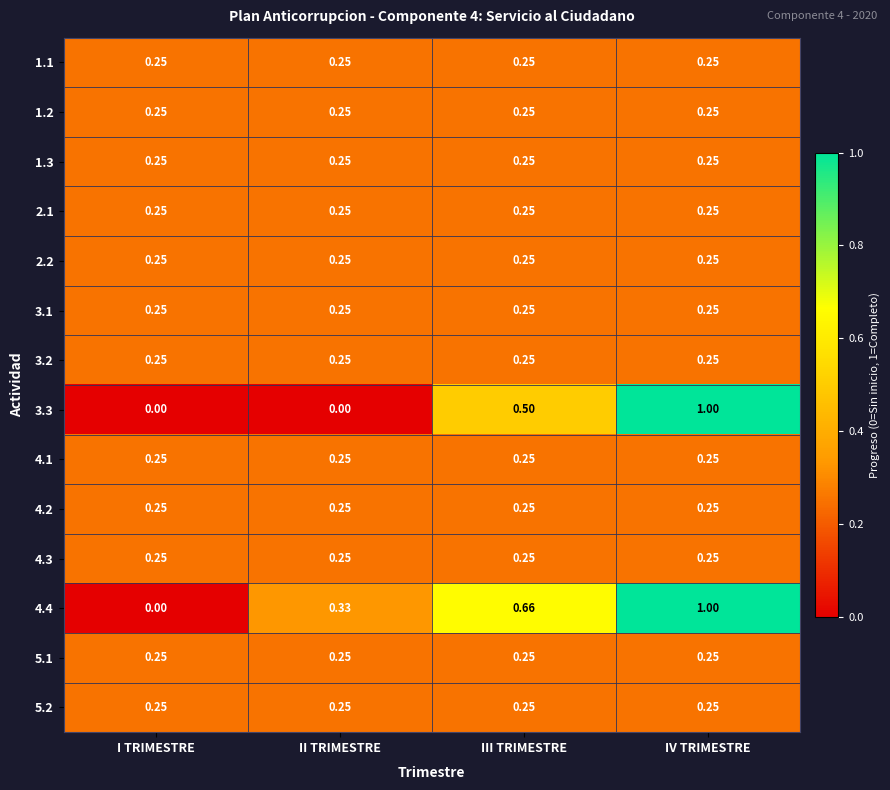

At which category is the sum across all series the highest?

IV TRIMESTRE